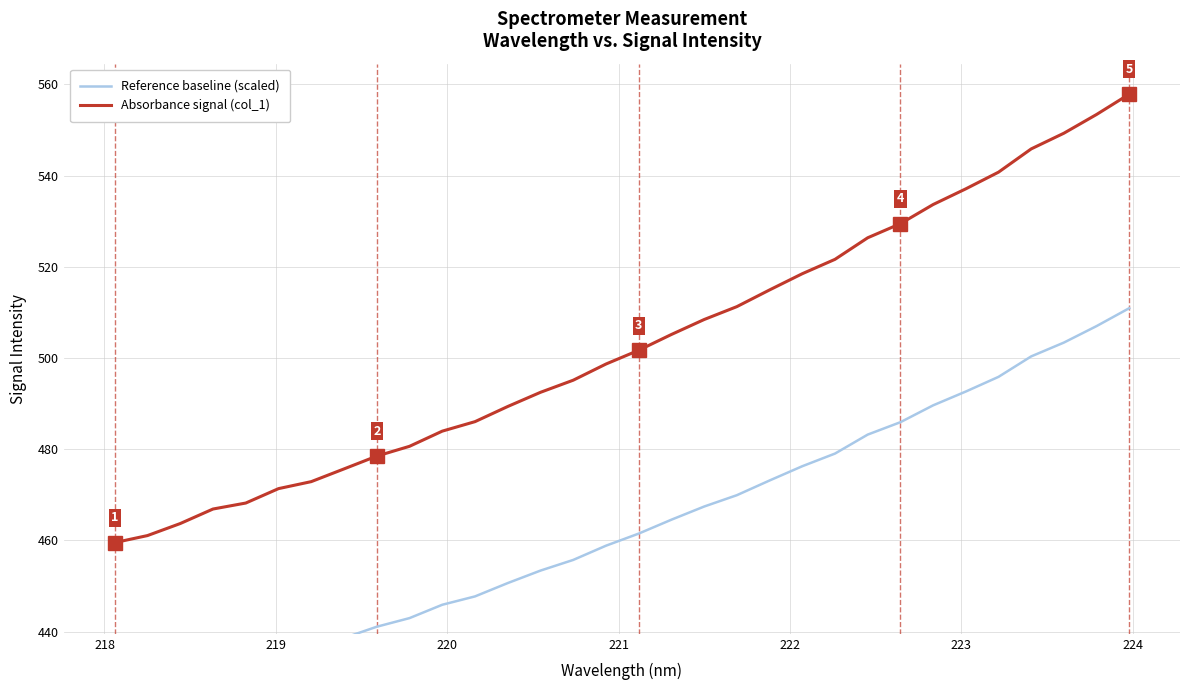

What is the lowest value of the Reference baseline (scaled) series?

424.4